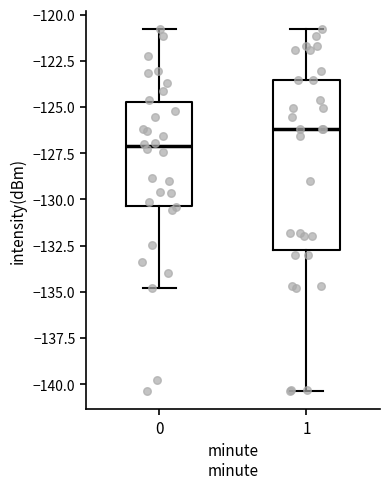

Comparing the boxes themselves (not the whiskers), which one is the tallest?

1